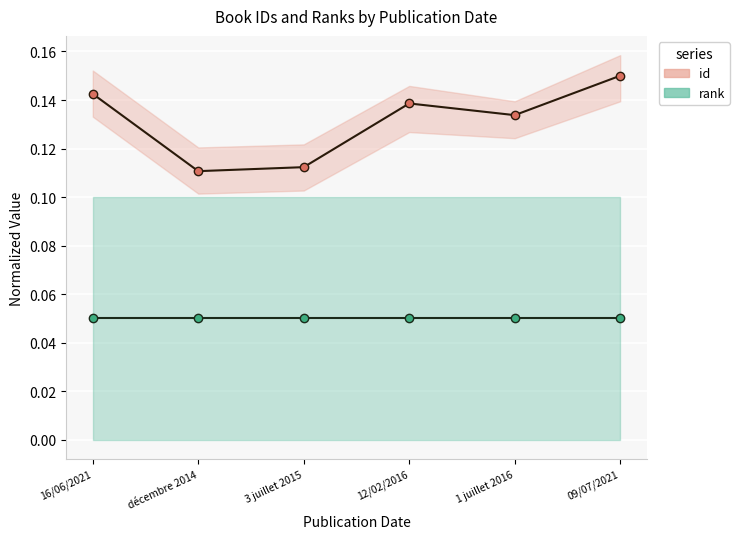

Which series has the largest total across all categories?

id